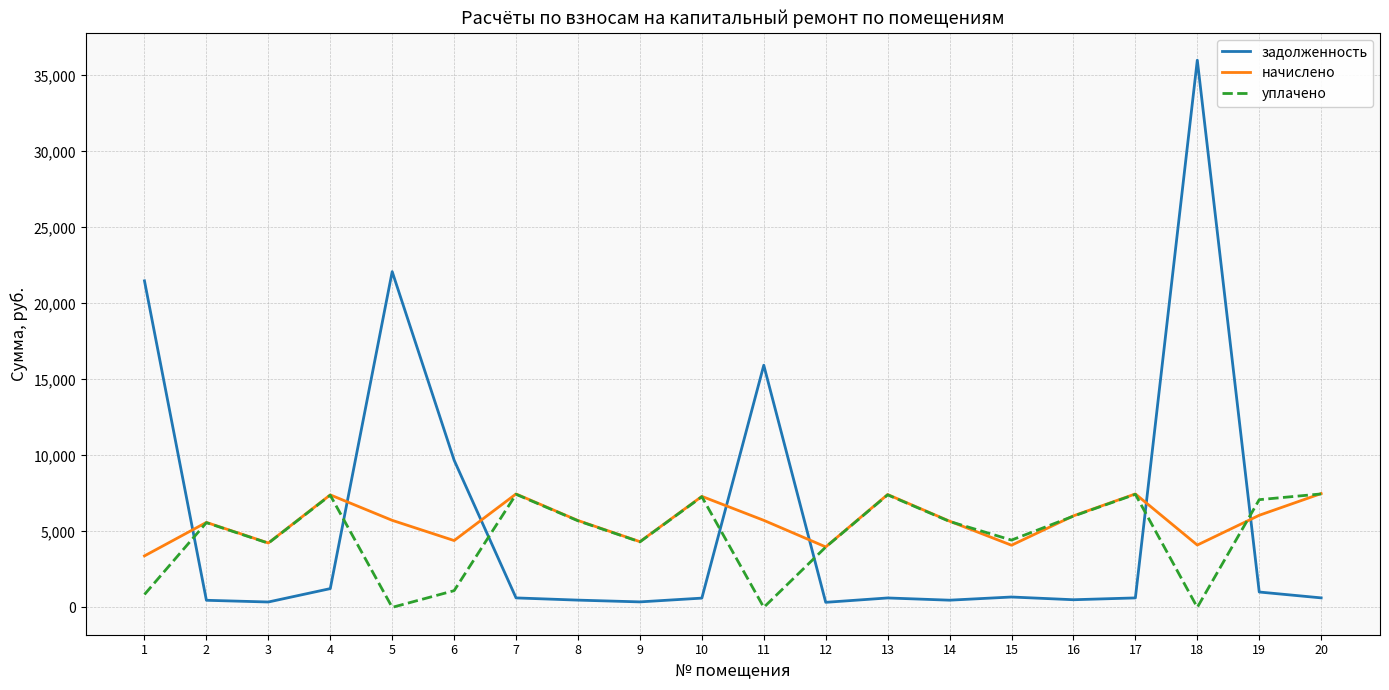

Does the chart have visible grid lines?

Yes